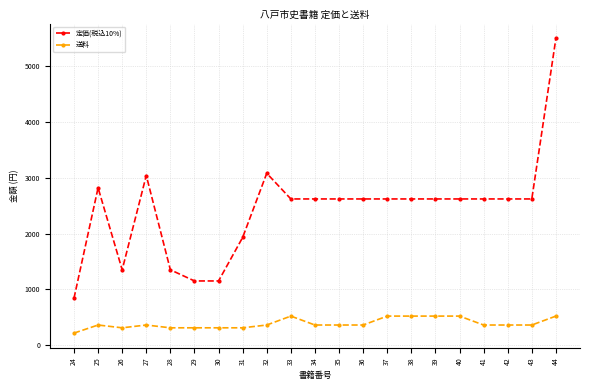

What are all the series names shown in the legend?

定価(税込10%), 送料